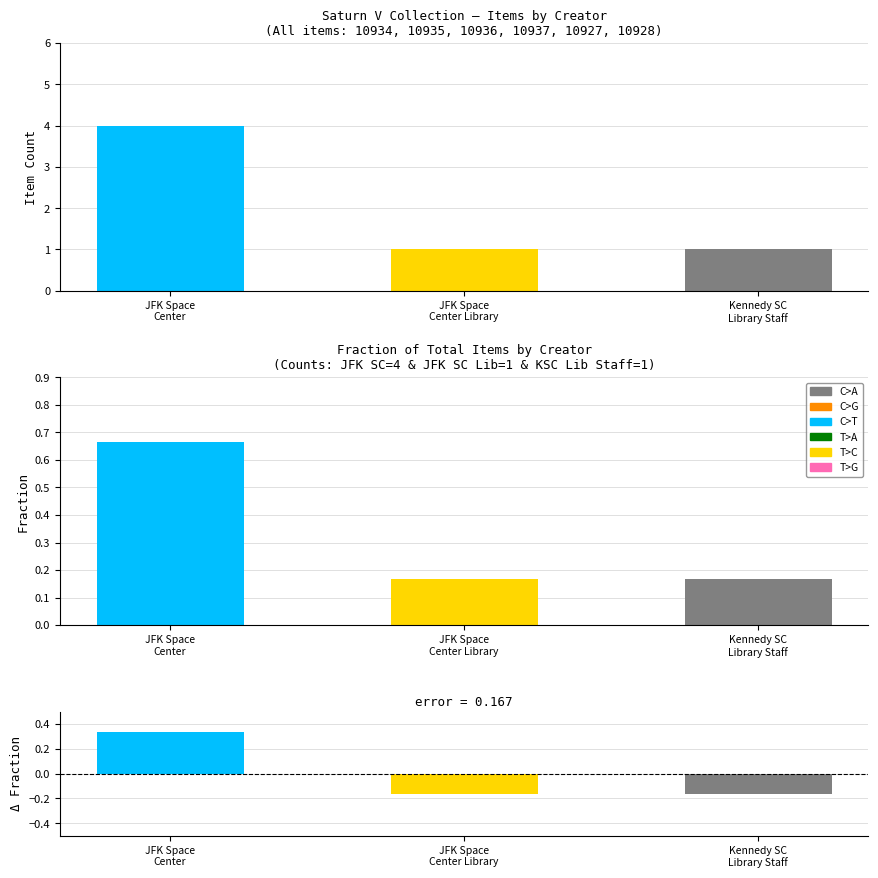

How many data points are less than 0?

2